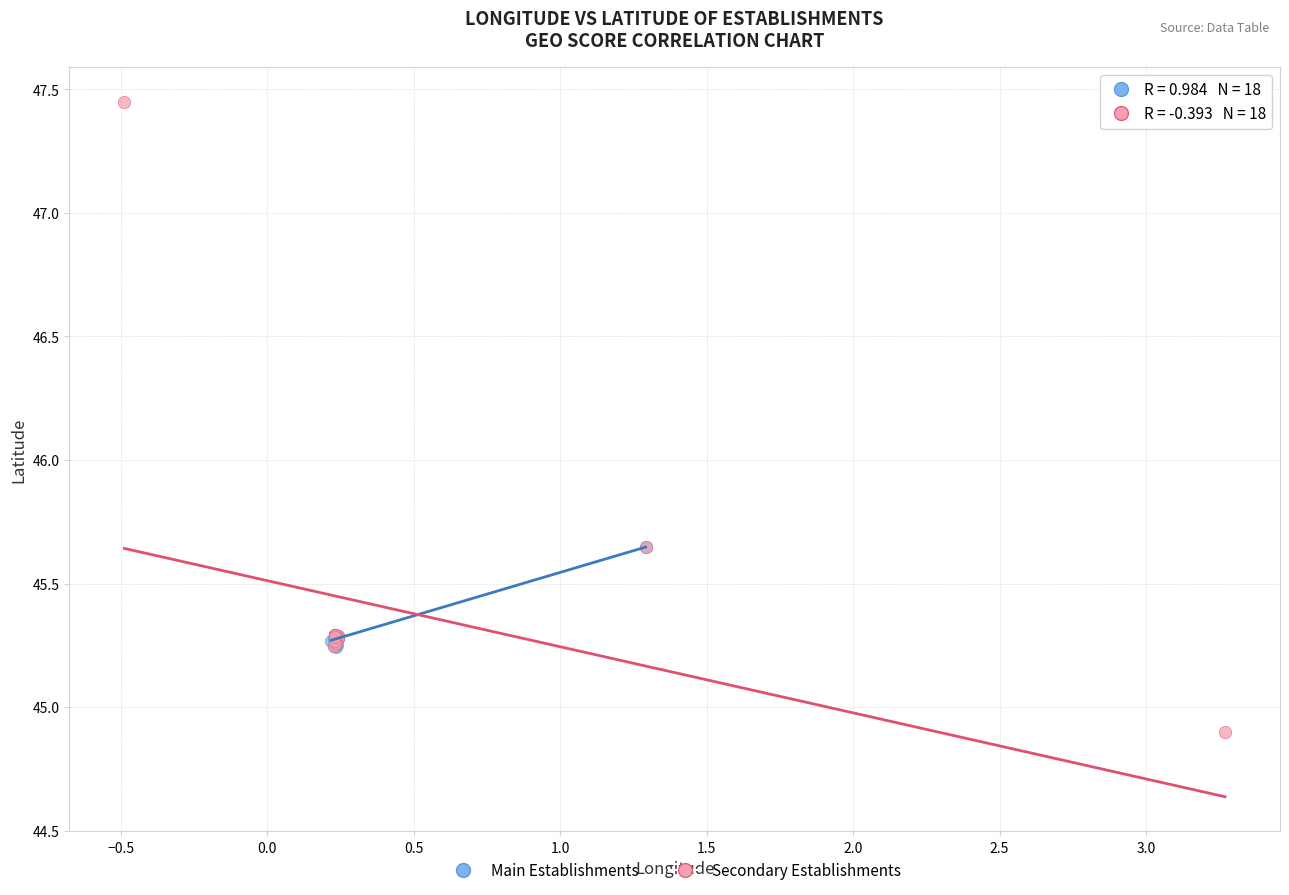

Which series reaches the maximum Y coordinate?

Secondary Establishments